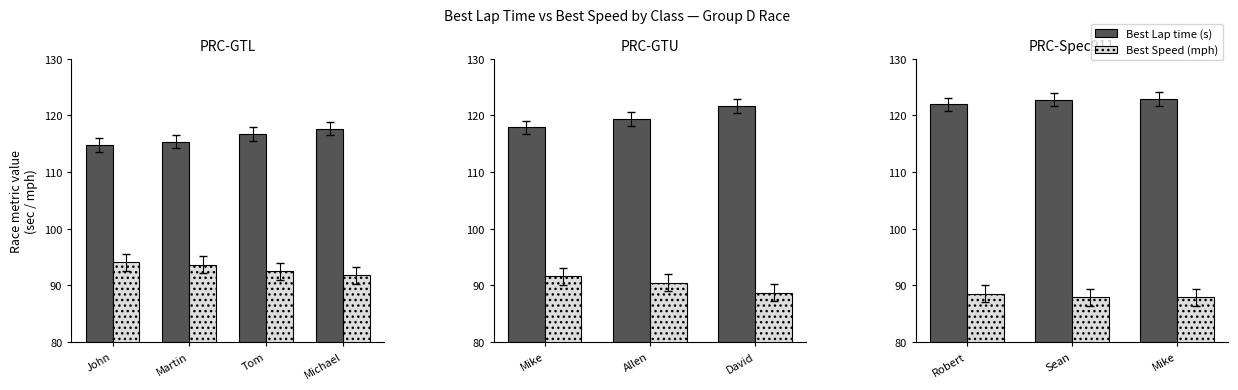

What is the smallest value displayed?

87.9